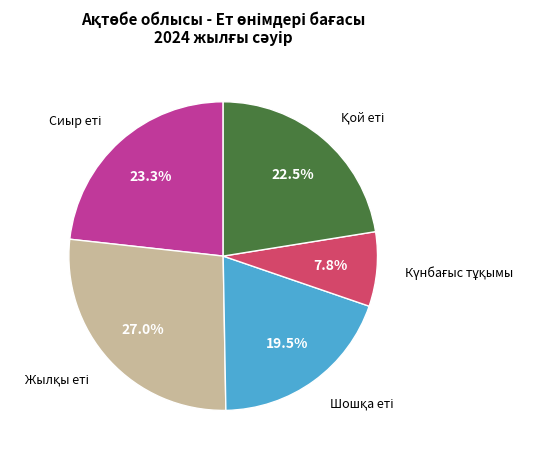

Is there a majority slice in this chart?

No